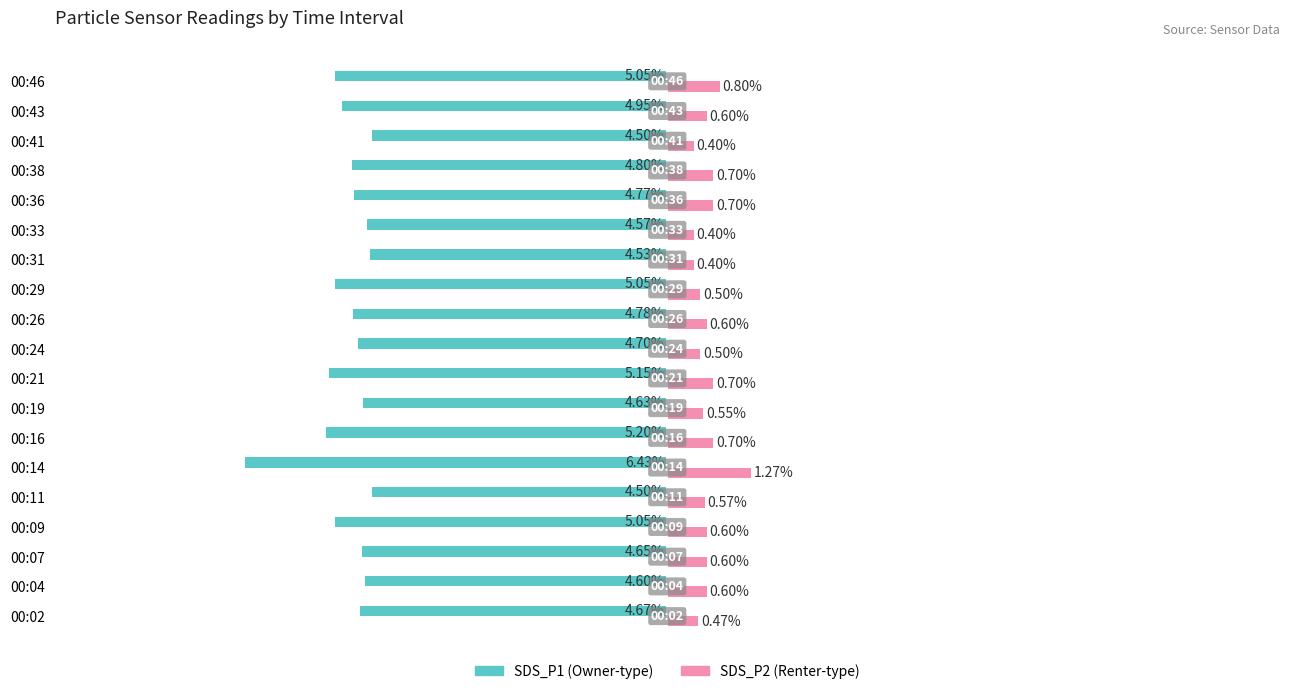

At which category is the sum across all series the highest?

00:11